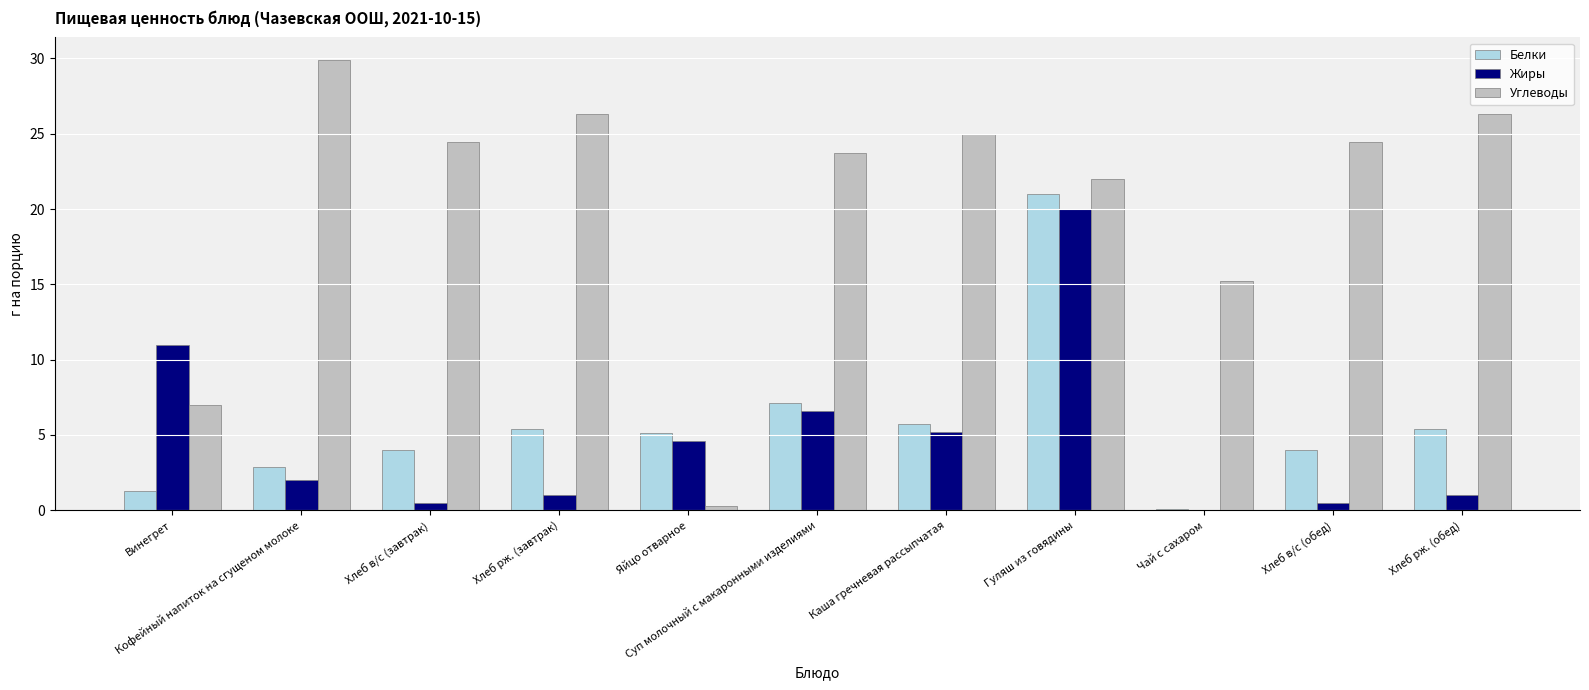

What value does the Углеводы series have at Гуляш из говядины?

22.0